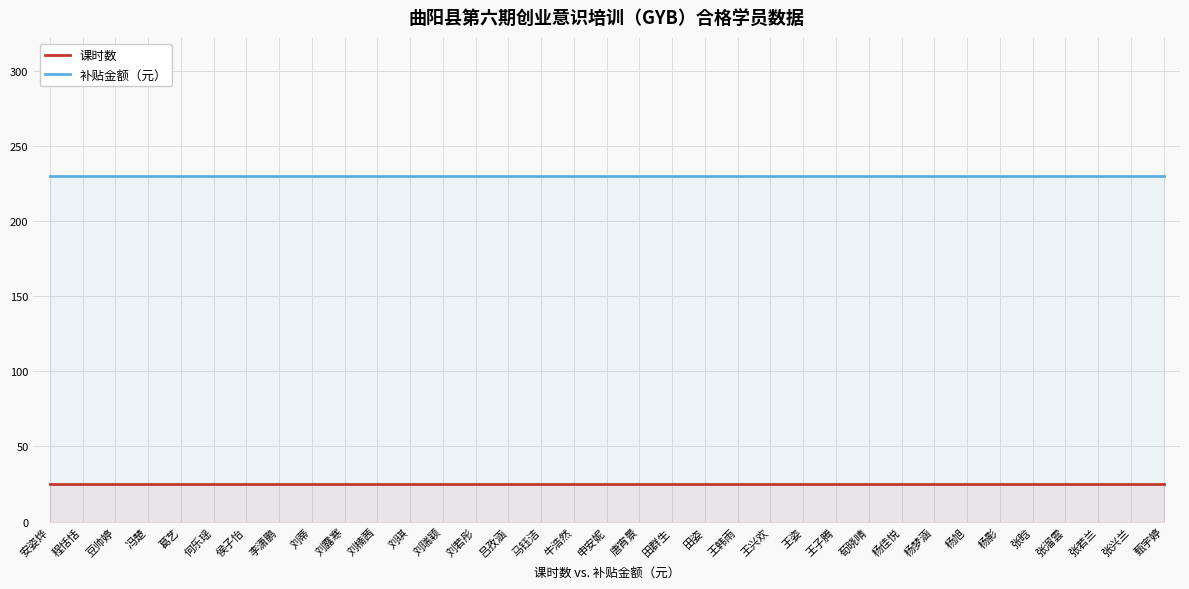

List the series in order of their overall mean, lowest first.

课时数, 补贴金额（元）